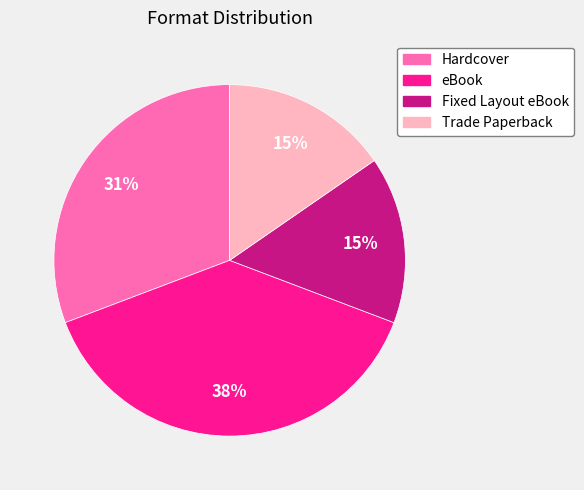

Do Fixed Layout eBook and Trade Paperback together represent more than half of the pie?

No